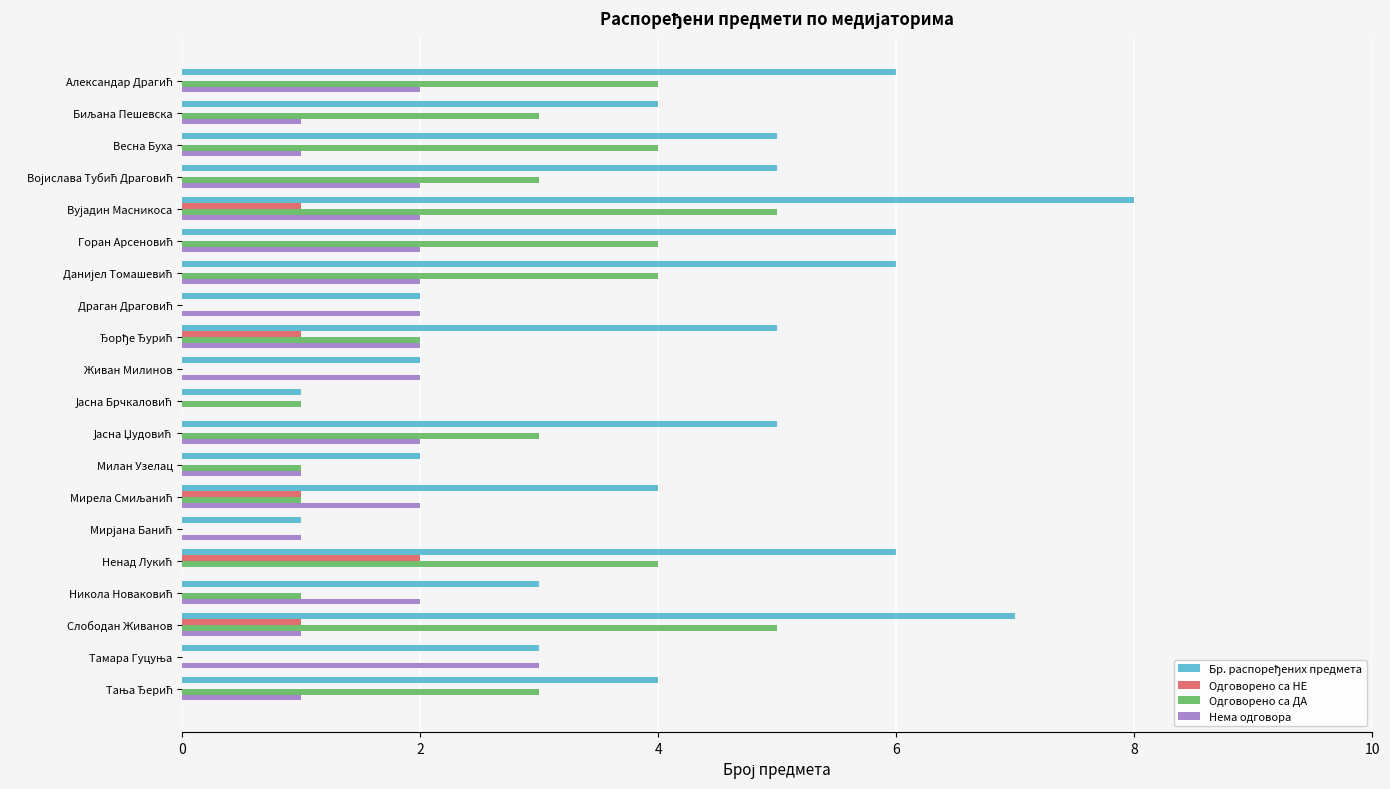

What is the maximum value for Нема одговора?

3